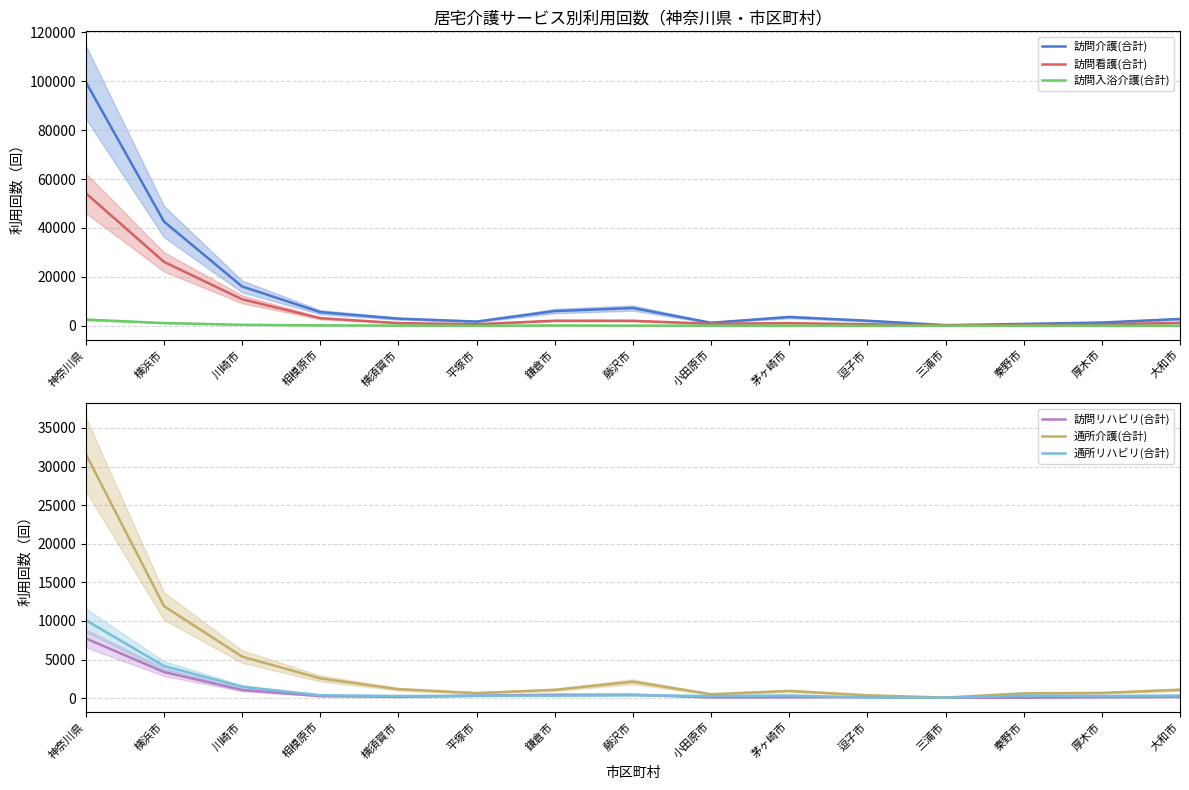

What position from the left is 秦野市?

13